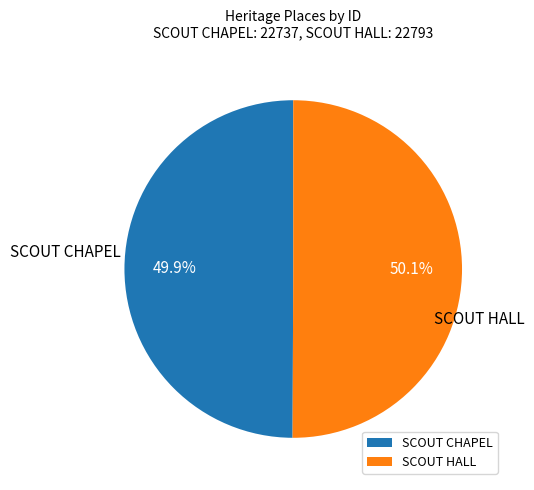

Combined, do SCOUT HALL and SCOUT CHAPEL account for over 50%?

Yes